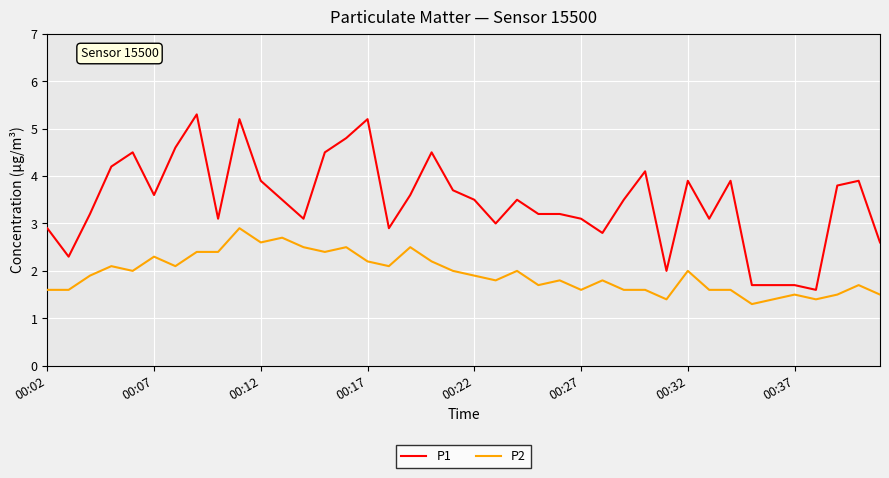

What are all the series names shown in the legend?

P1, P2